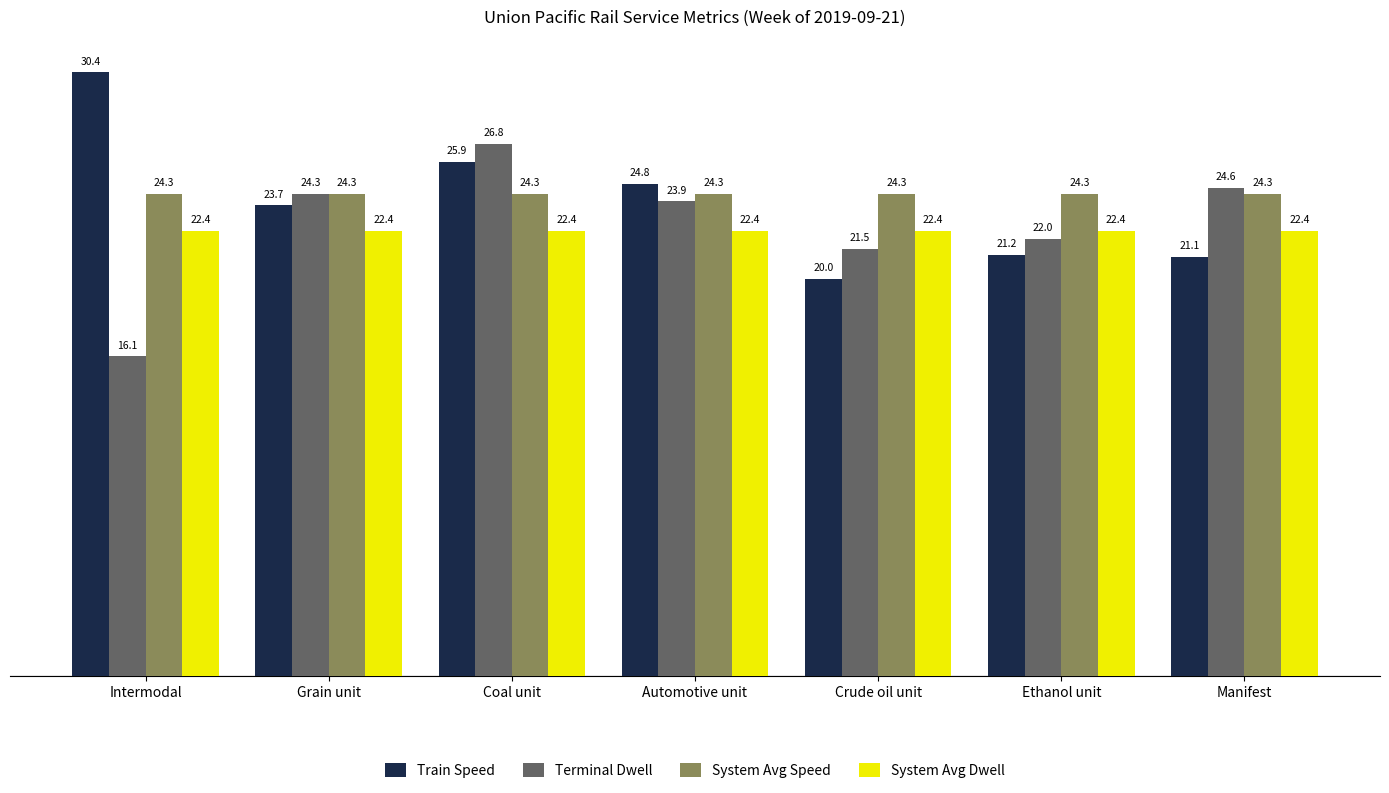

Rank the series at Intermodal from lowest to highest value.

Terminal Dwell, System Avg Dwell, System Avg Speed, Train Speed